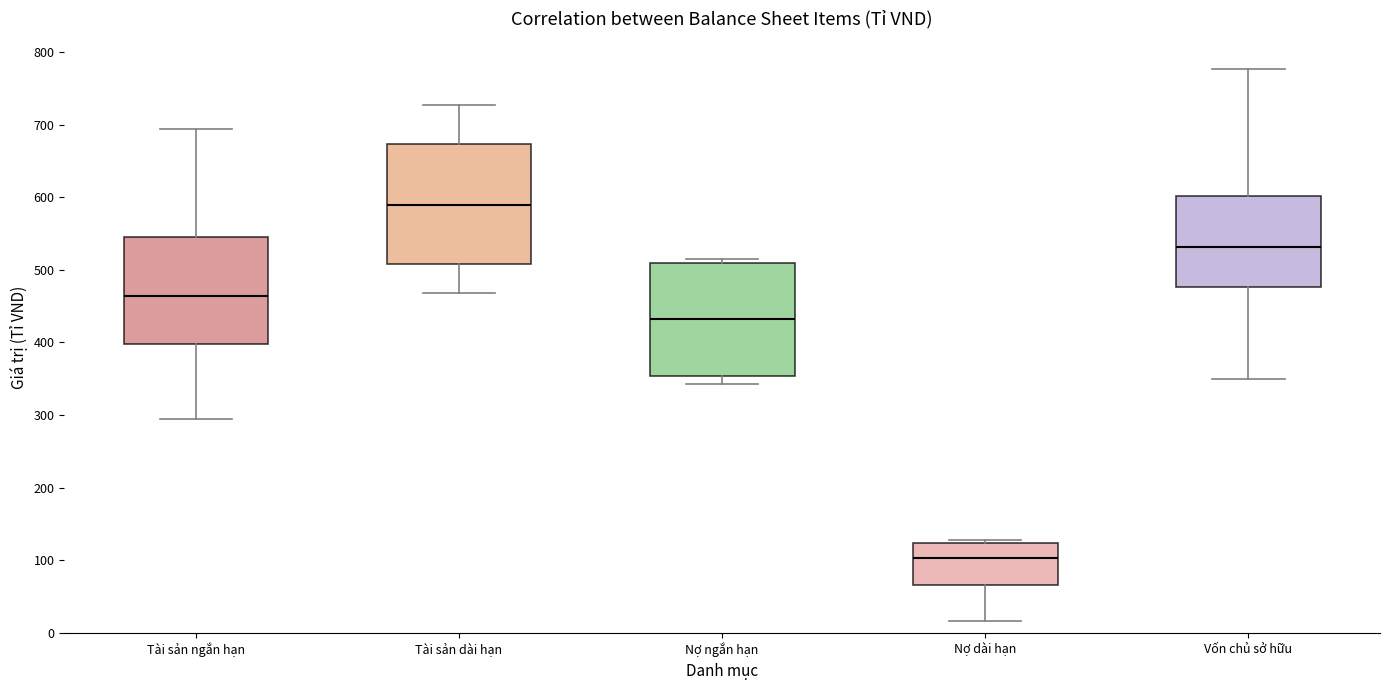

Reading left to right, read every box against the y-axis: the position of its median line, the range the box covers, and the ends of its whiskers. The values are not printed on the chart, so give them approximately, as read against the axis.

Tài sản ngắn hạn: median 460, box 400 to 540, whiskers 290 to 690
Tài sản dài hạn: median 590, box 510 to 670, whiskers 470 to 730
Nợ ngắn hạn: median 430, box 350 to 510, whiskers 340 to 520
Nợ dài hạn: median 100, box 70 to 120, whiskers 20 to 130
Vốn chủ sở hữu: median 530, box 480 to 600, whiskers 350 to 780